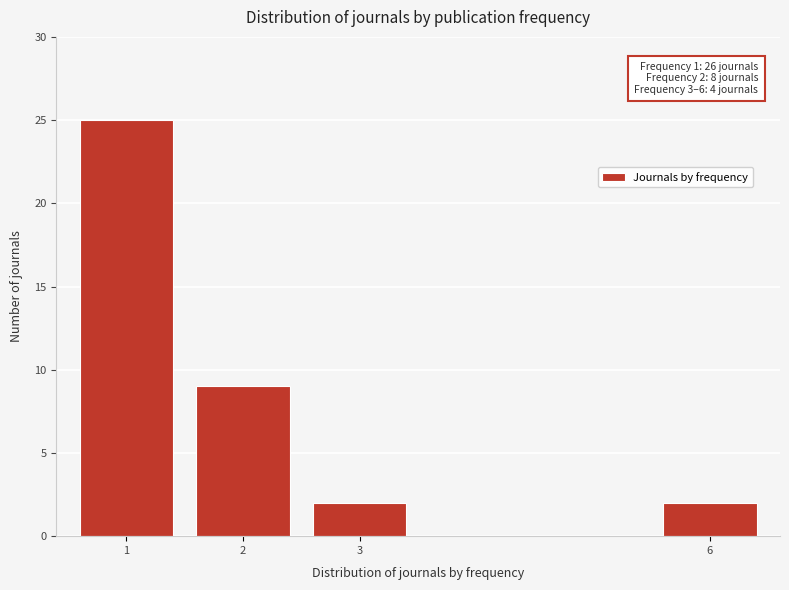

Reading left to right, transcribe all the data shown in this chart.

25	9	2	2